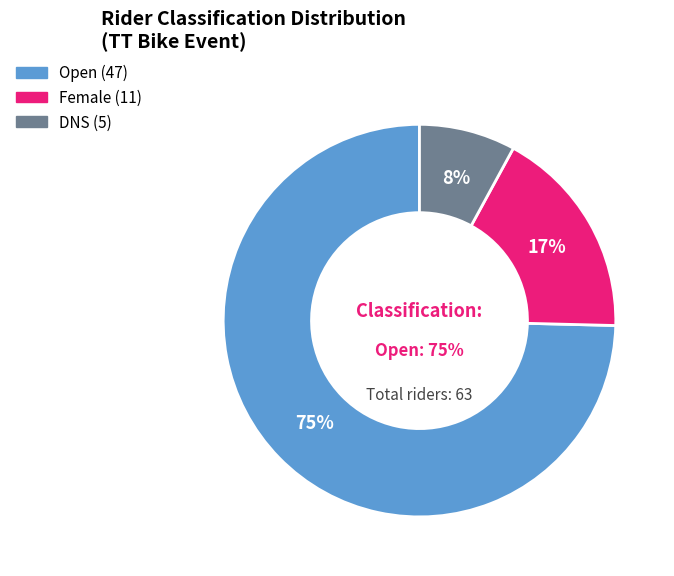

To the nearest percent, what is the combined percentage of Open and DNS?

83%